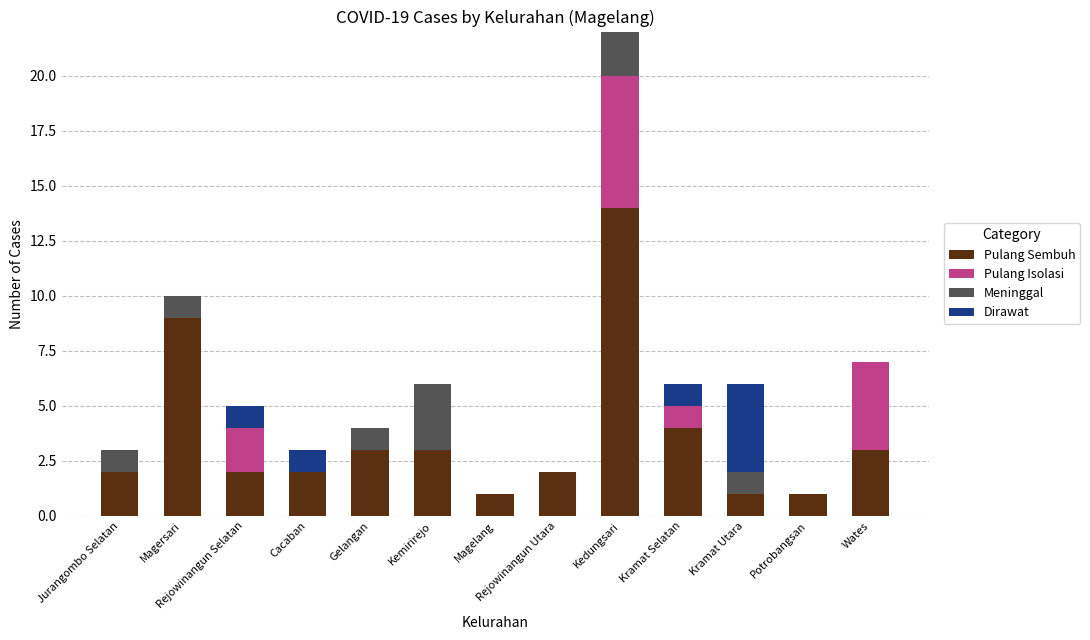

What is the highest value of the Pulang Sembuh series?

14